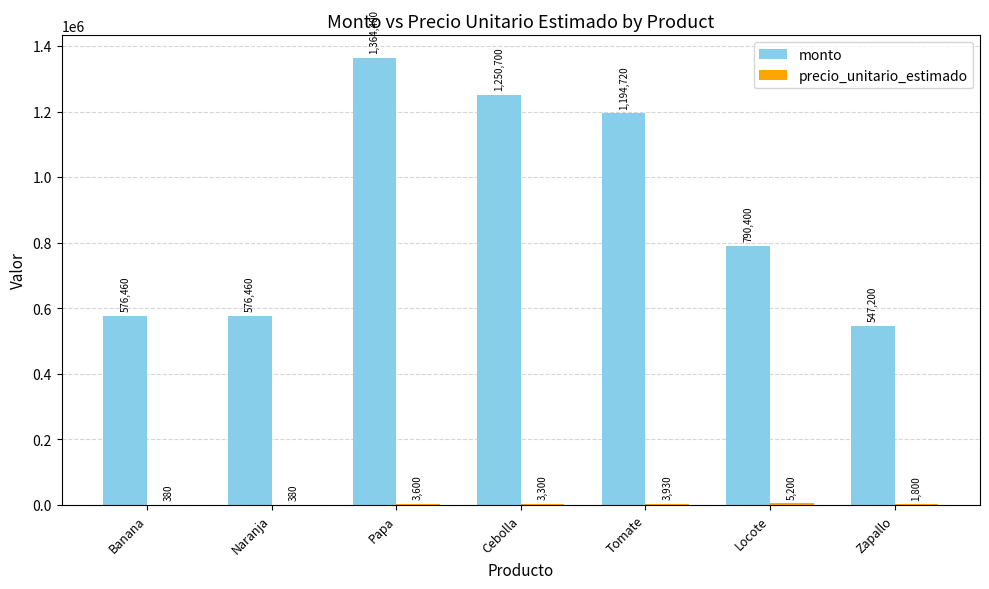

Count the number of categories in the chart.

7